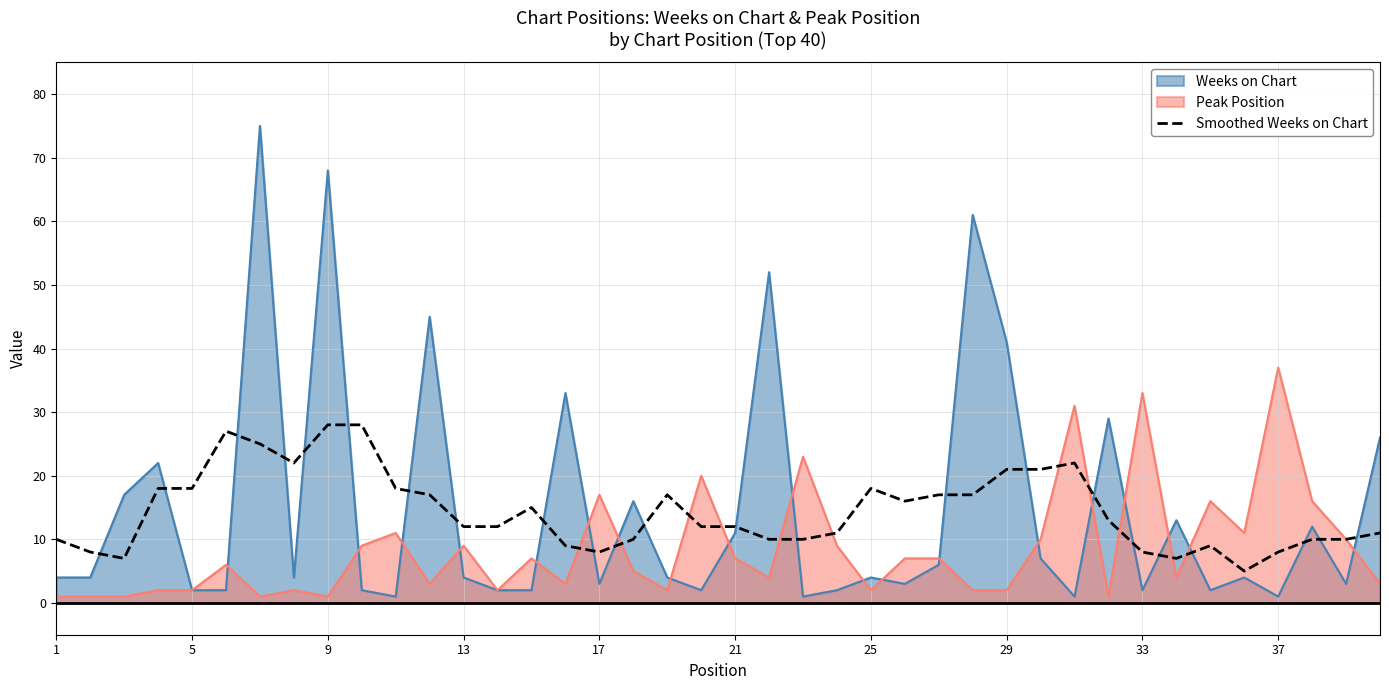

Which series has the widest spread of values?

Weeks on Chart